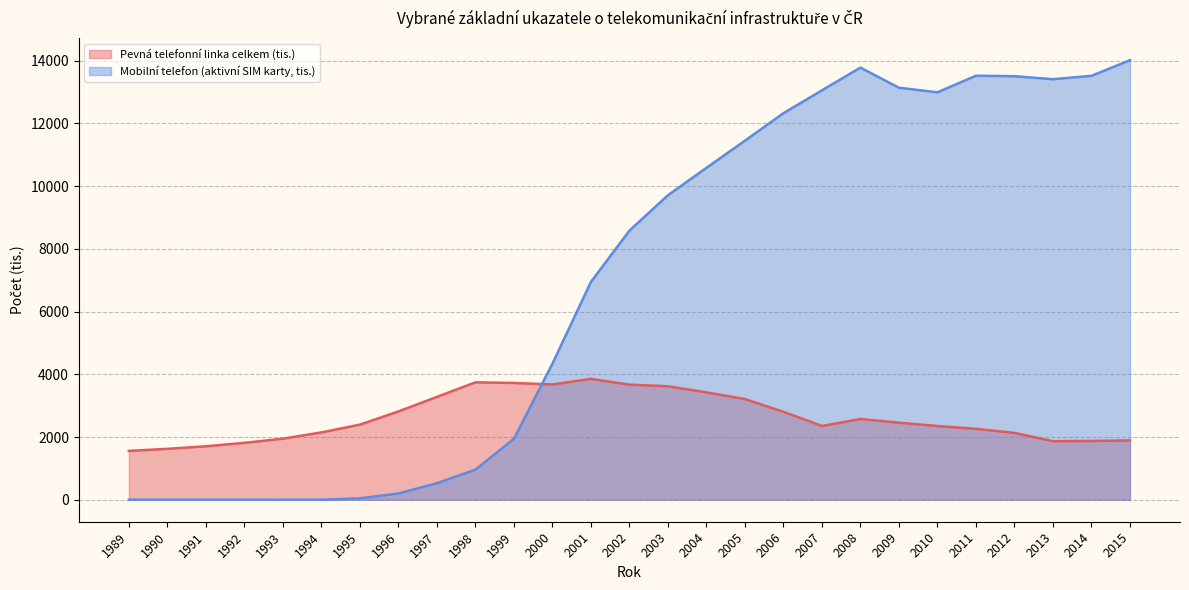

What is the average value of the Mobilní telefon (aktivní SIM karty, tis.) series?

6983.5